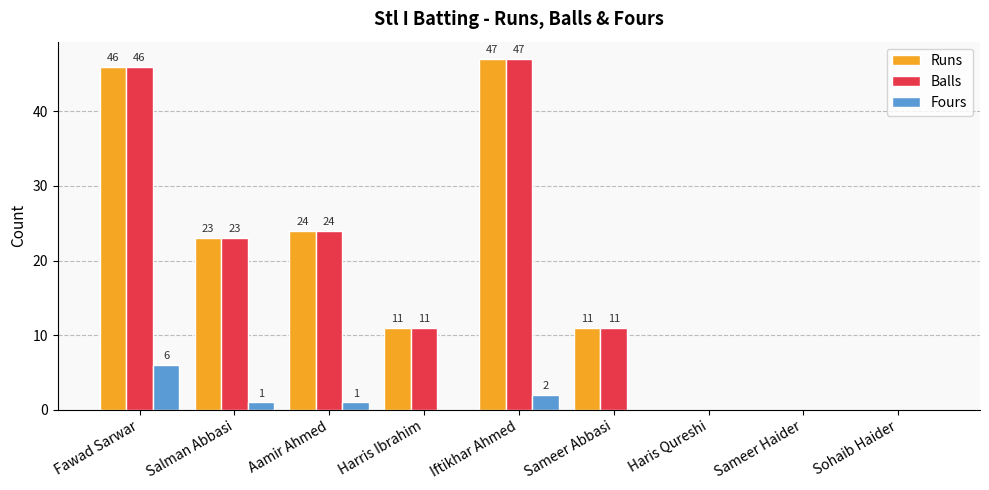

At which label is Fours closest to 3?

Iftikhar Ahmed